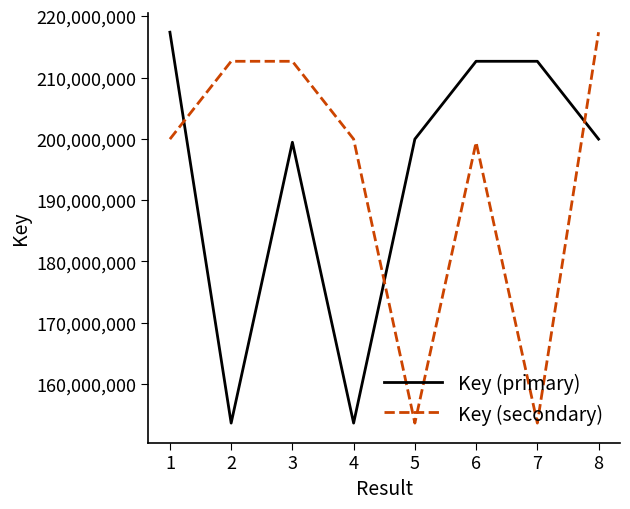

Is it true that Key (secondary) equals 68835899 at 4?

False